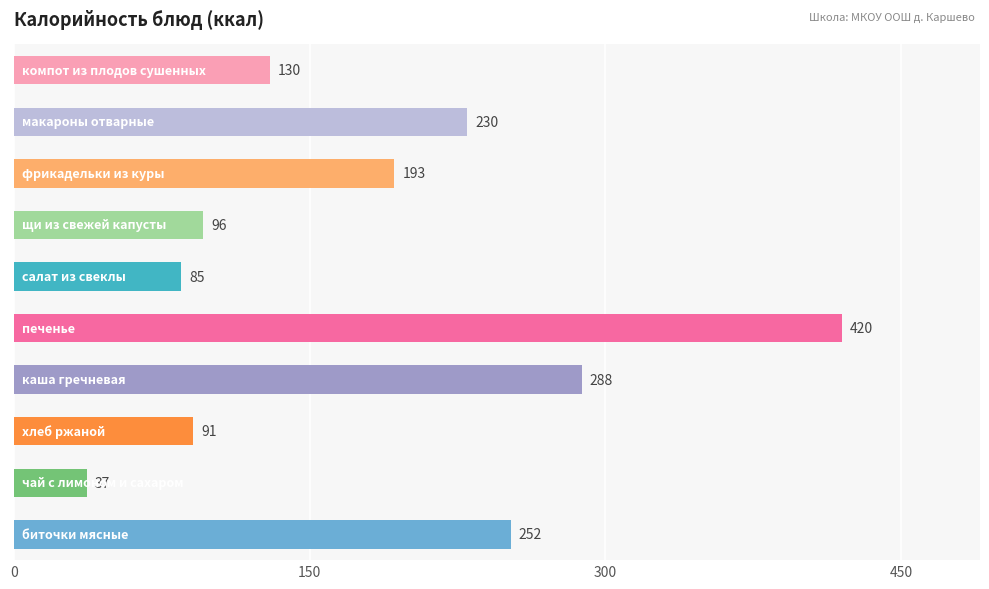

What is the minimum value shown in the chart?

37